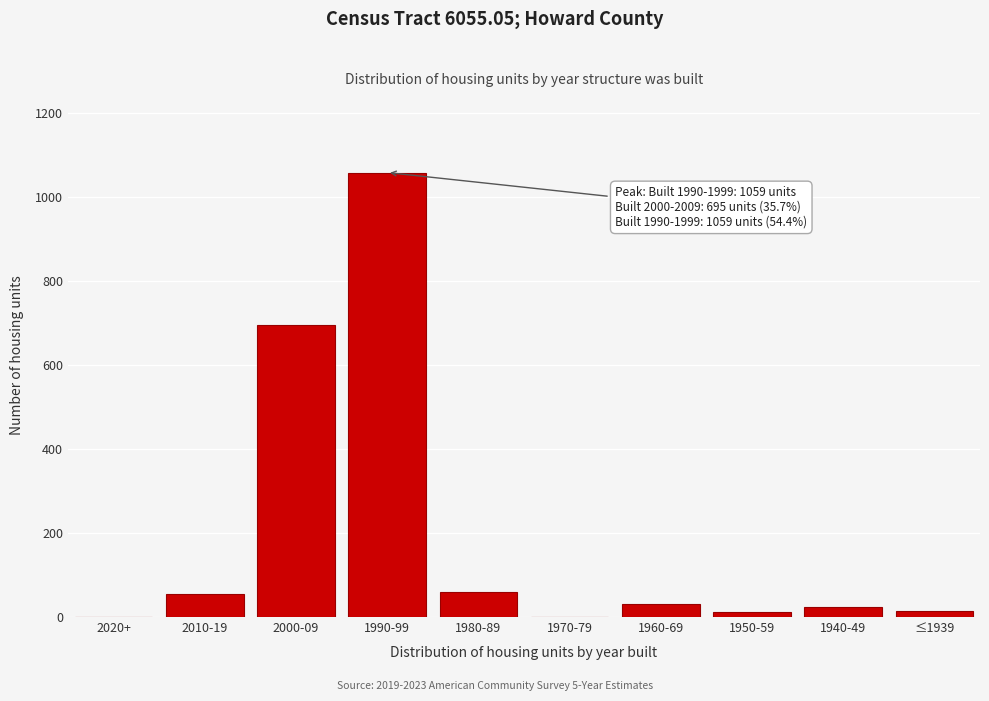

What is the greatest value displayed?

1059